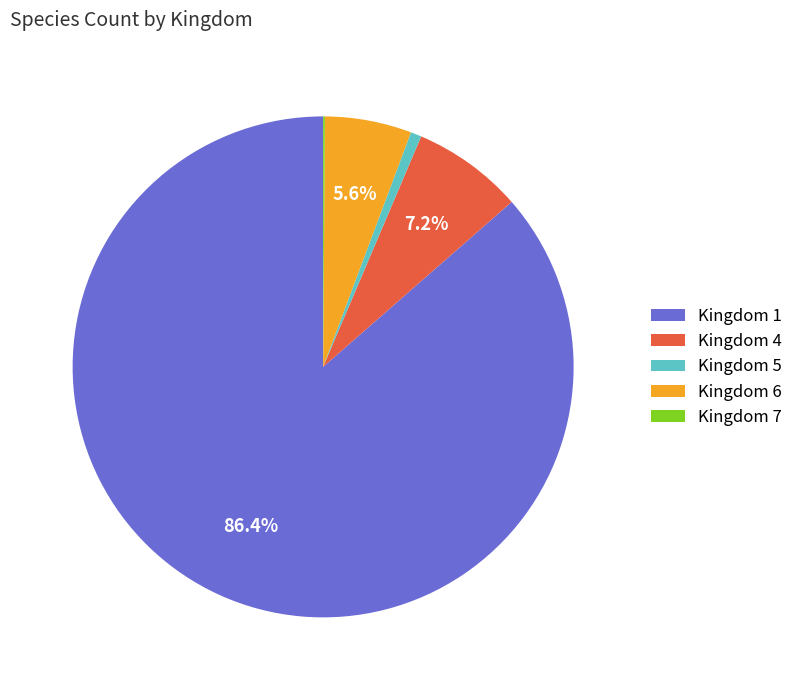

Combined, do Kingdom 1 and Kingdom 6 account for over 50%?

Yes